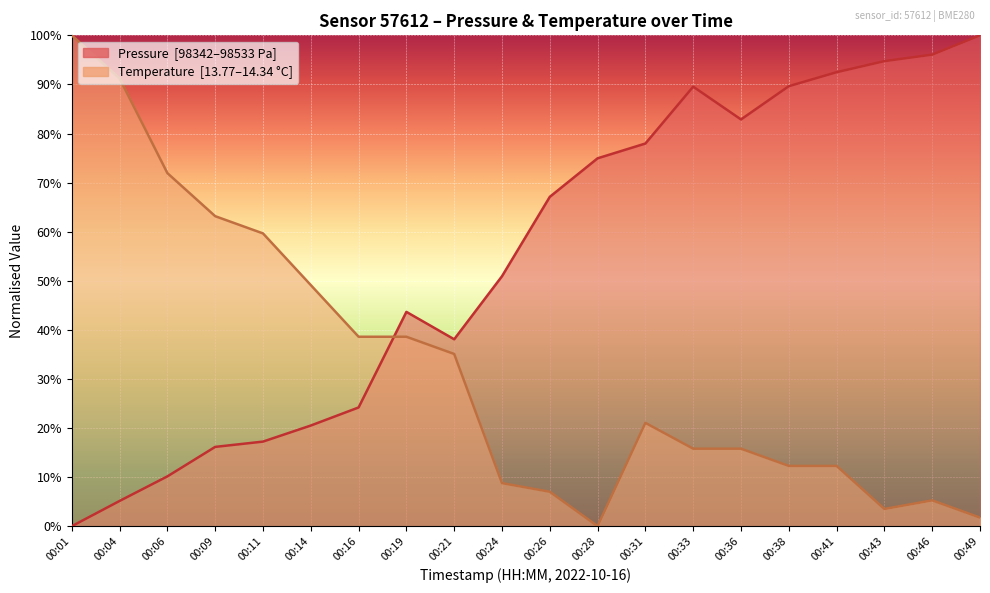

Where is temperature nearest to the value 50?

00:14